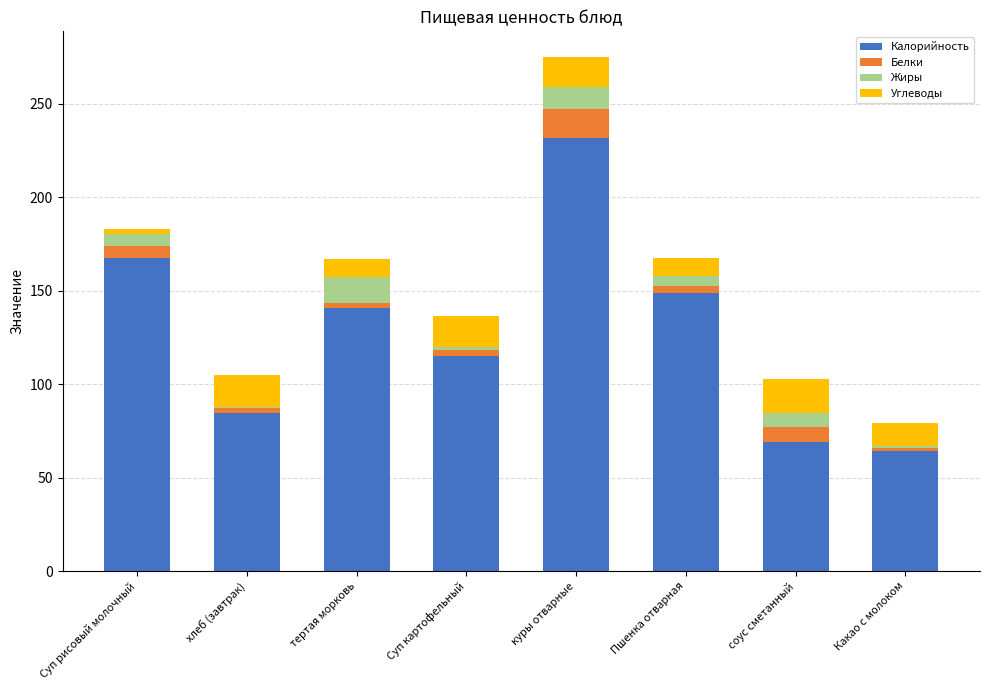

How many values in the Калорийность series exceed 140?

4